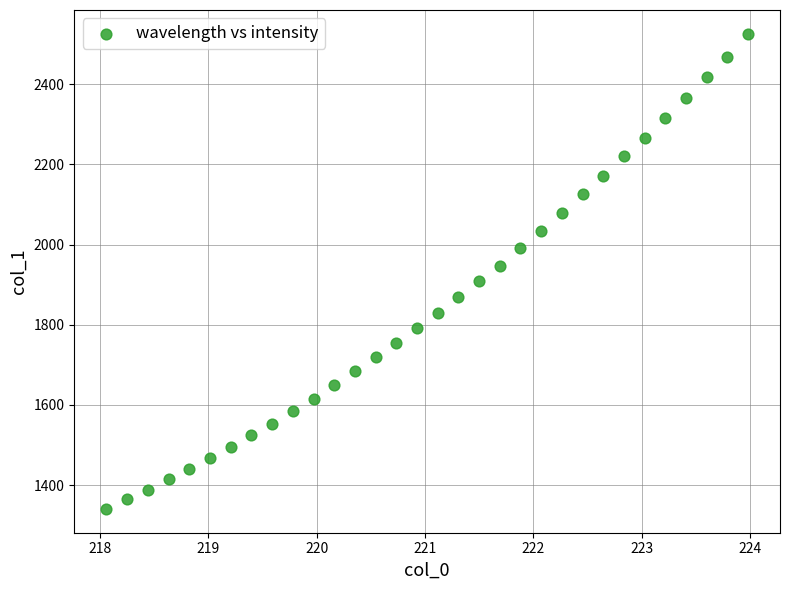

What is the range of X values (max minus min)?

5.9